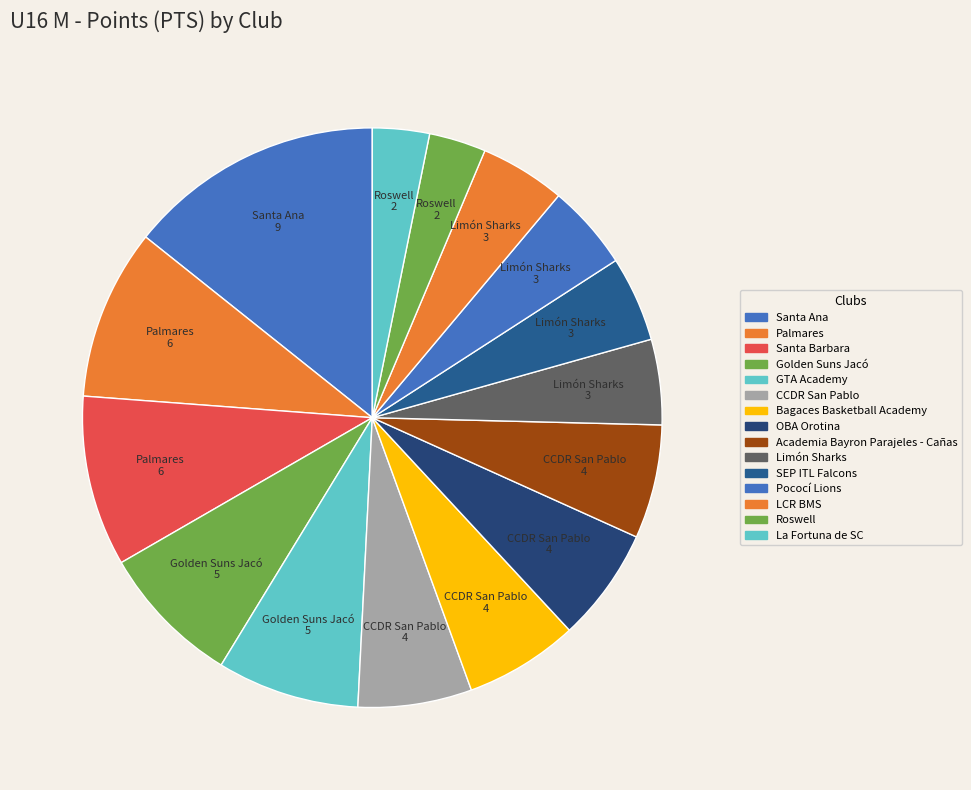

Does Golden Suns Jacó account for over 50% of the chart?

No